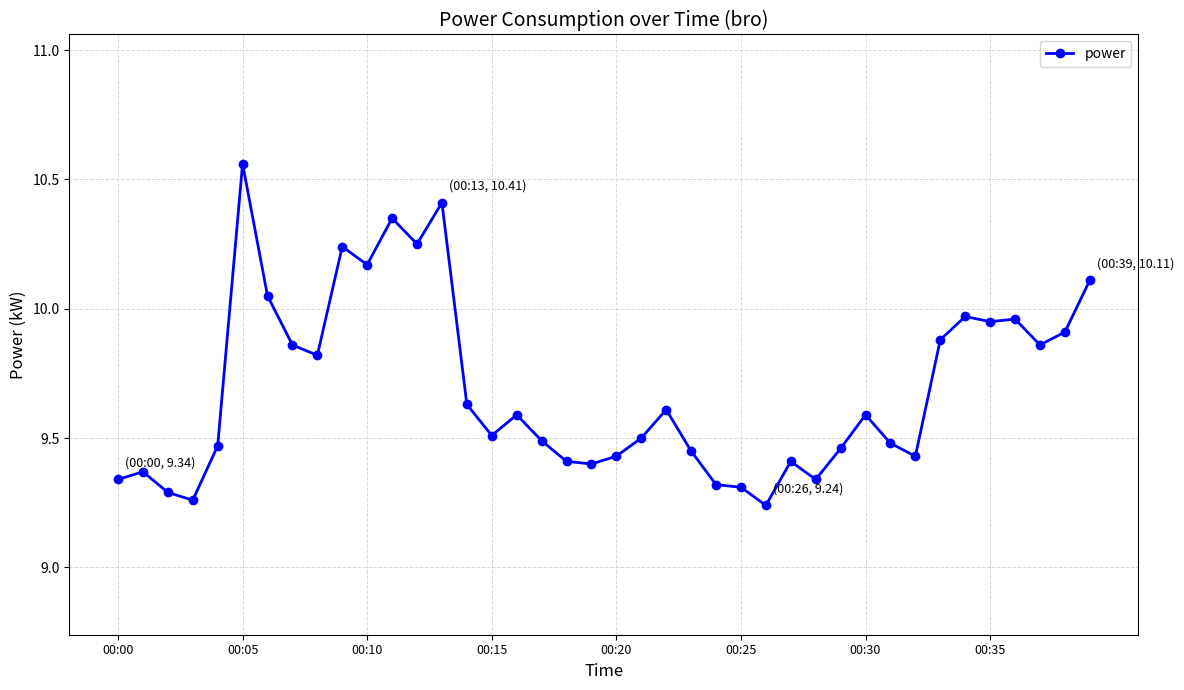

True or false: there are more than 1 points higher than both neighbors.

True